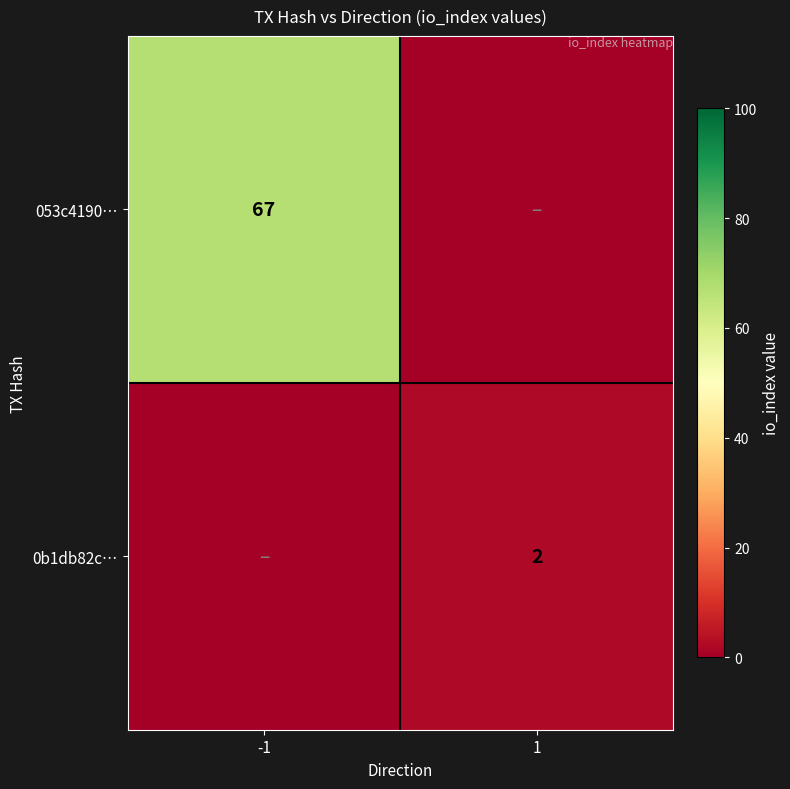

What is the total value across all series at 1?

2